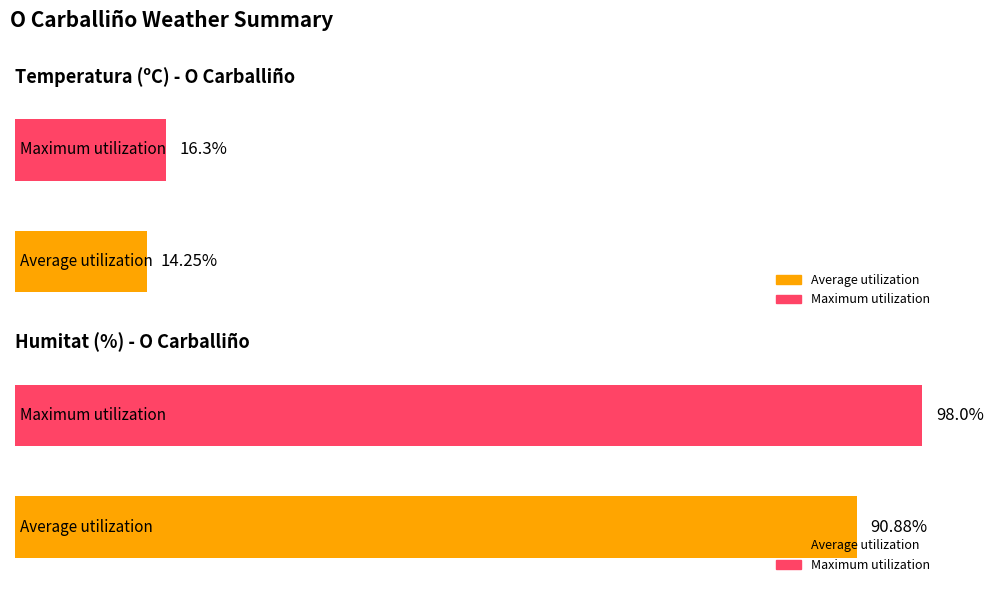

Which series has the largest range (max minus min)?

Humitat (%)